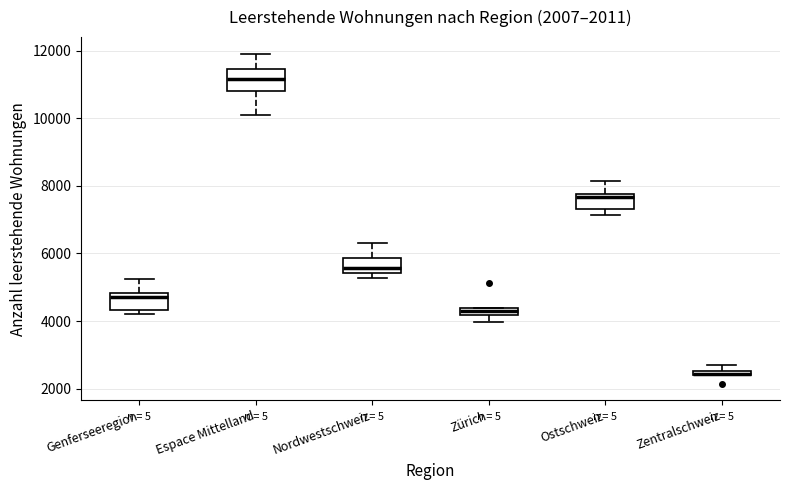

Where does the median line of the box for Espace Mittelland sit on the y-axis? The values are not printed on the chart, so give them approximately, as read against the axis.

11200